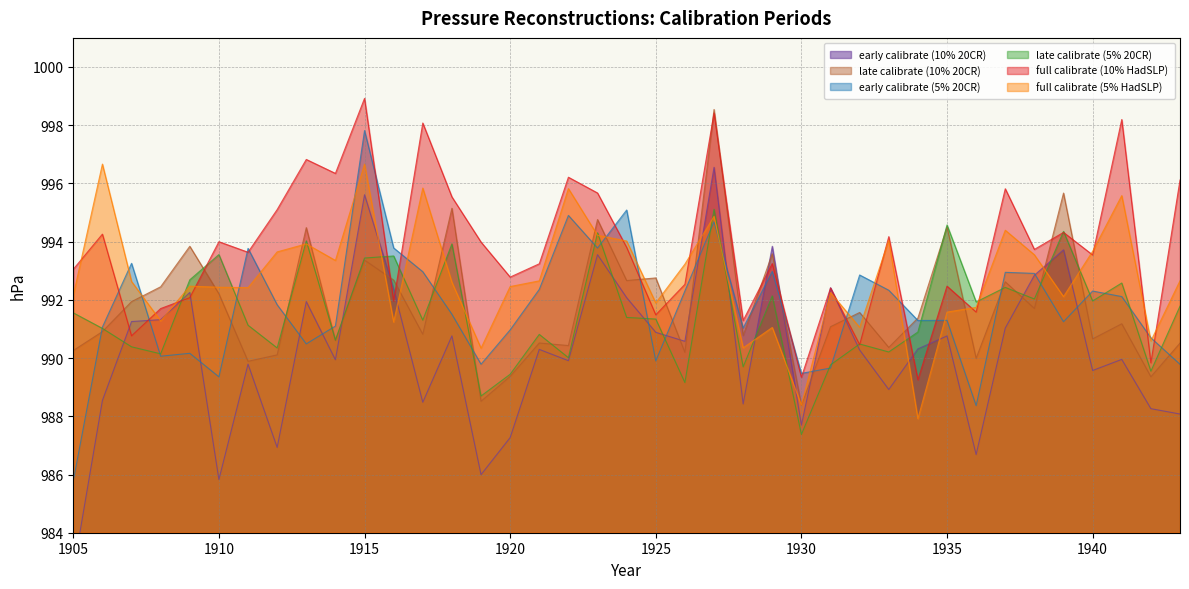

What is the maximum value shown in the chart?

998.9